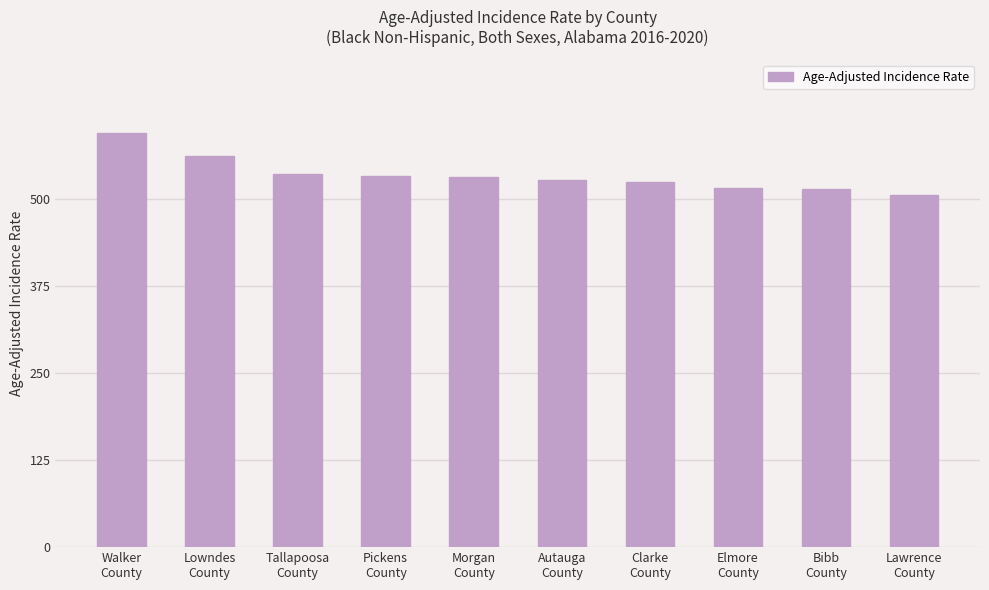

Read the value at Elmore
County.

516.2